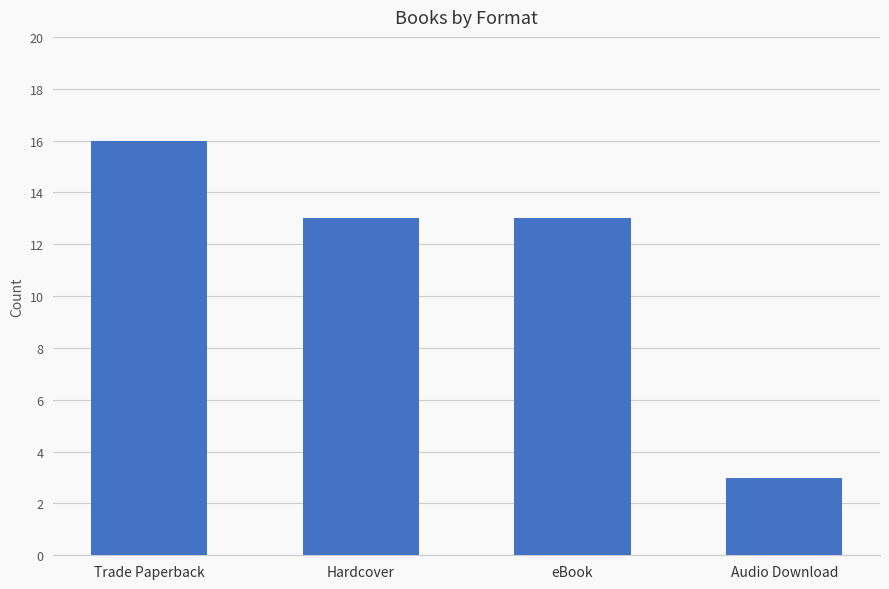

The chart shows a value of 16 at Trade Paperback. True or false?

True